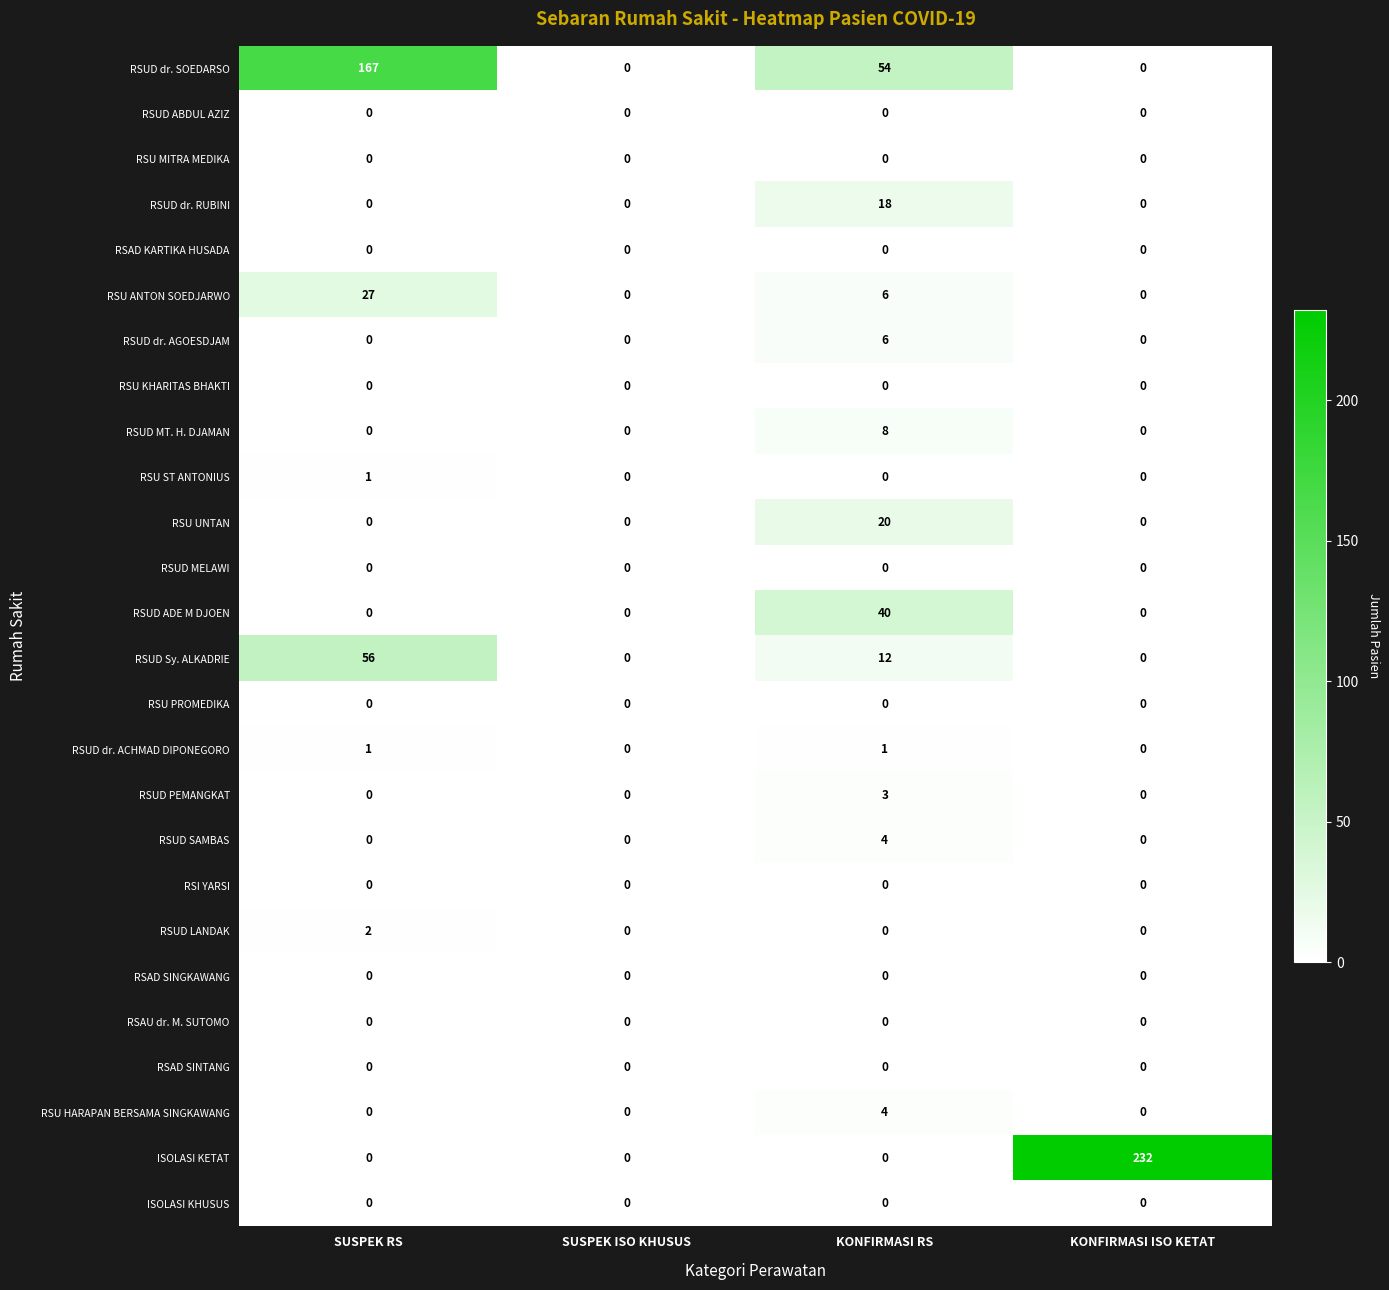

Which series changed the most between KONFIRMASI RS and KONFIRMASI ISO KETAT?

ISOLASI KETAT